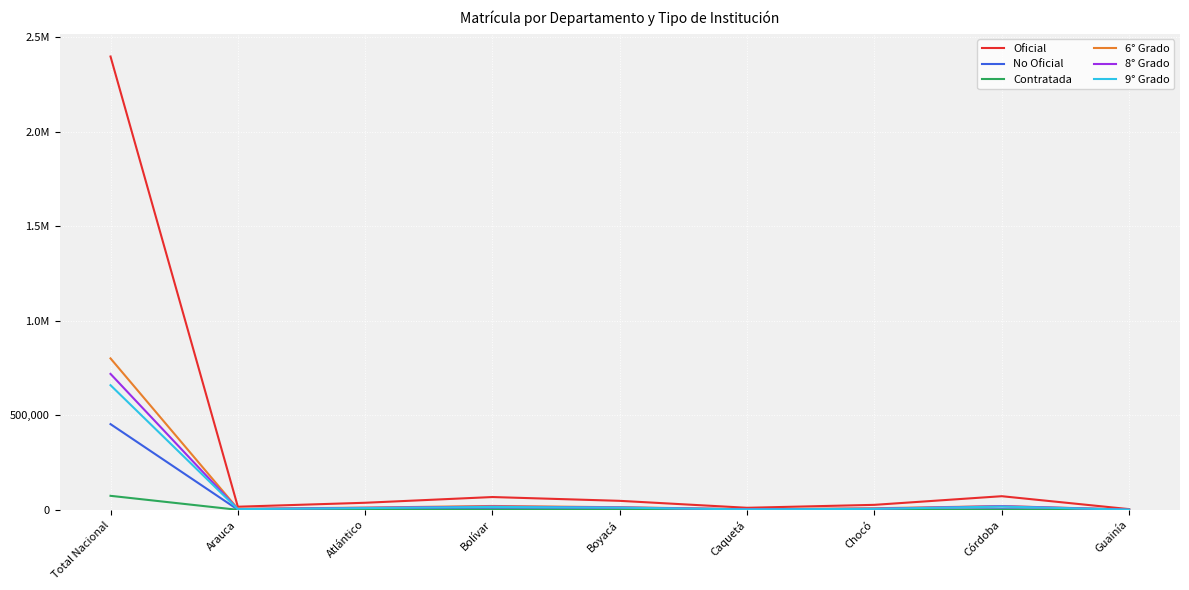

What are all the series names shown in the legend?

Oficial, No Oficial, Contratada, 6° Grado, 8° Grado, 9° Grado